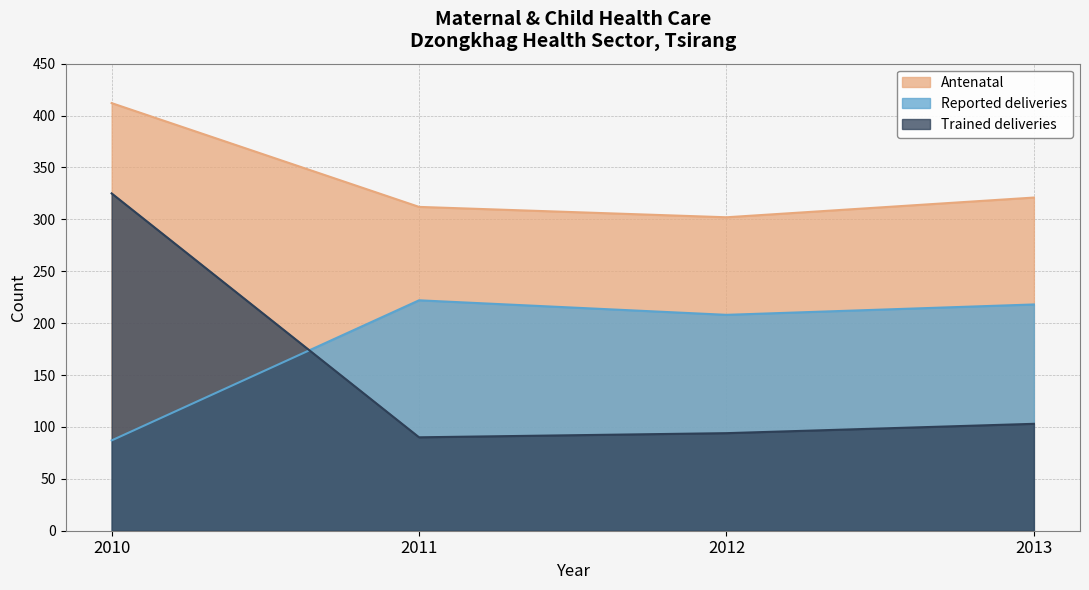

The Reported deliveries series shows 87 at 2010. True or false?

True